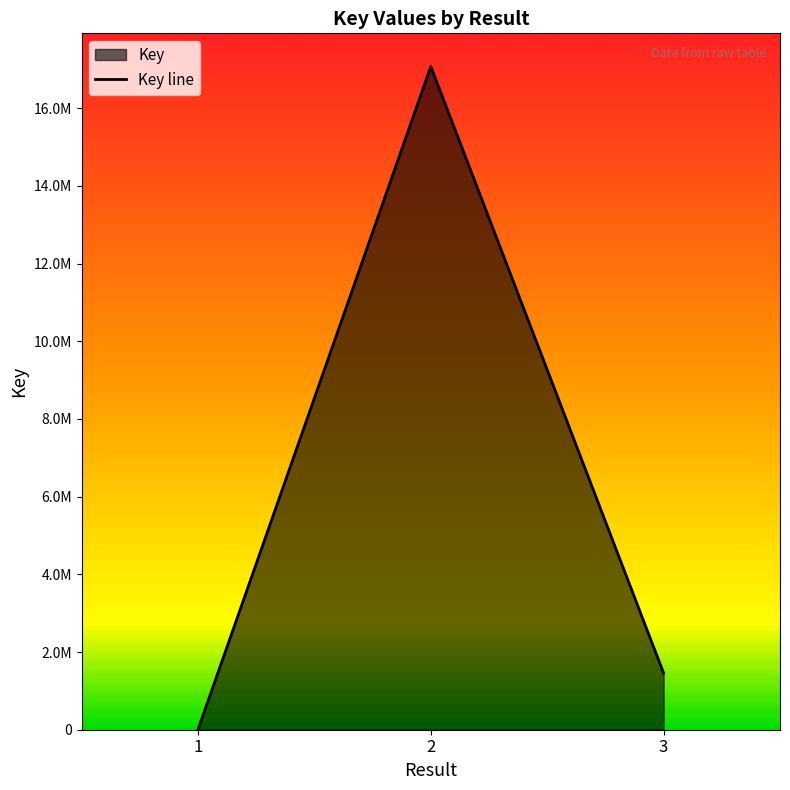

Which has a higher value, 3 or 1?

3